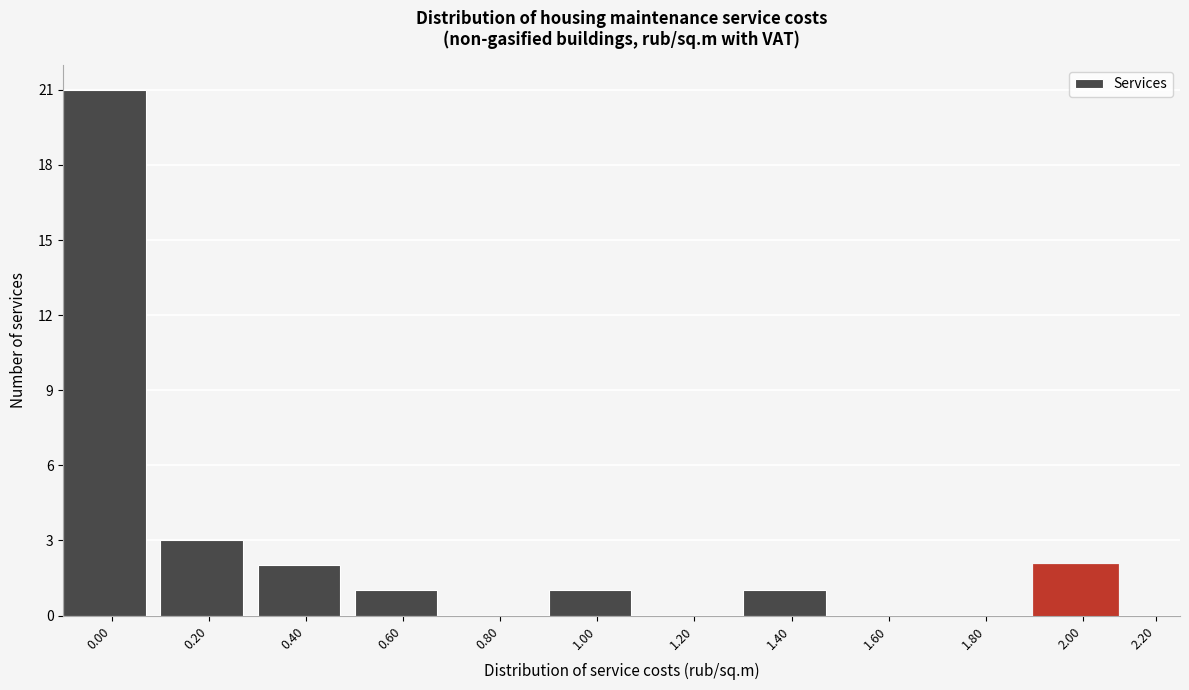

Reading left to right, list all the values displayed in this chart.

0.00=21	0.20=3	0.40=2	0.60=1	0.80=0	1.00=1	1.20=0	1.40=1	1.60=0	1.80=0	2.00=2	2.20=0